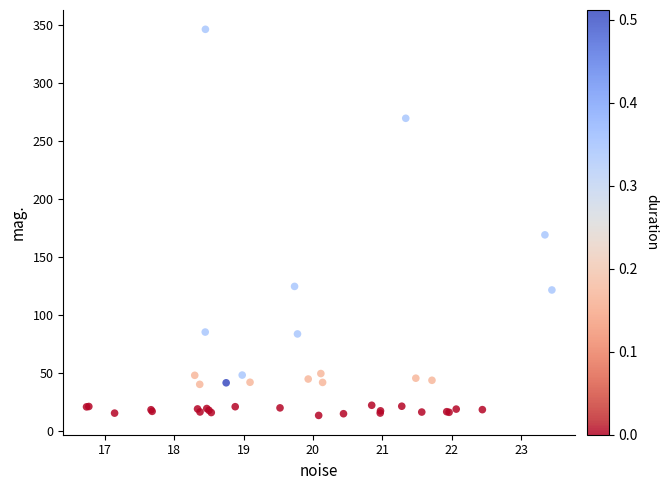

What Y value in the scatter plot is closest to 179?

169.1